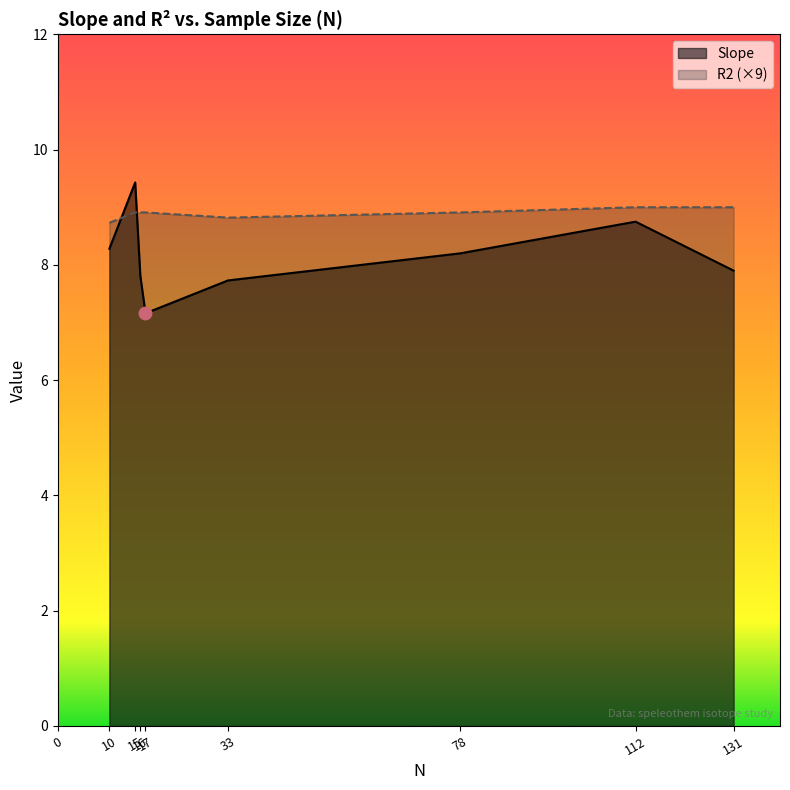

Which series has the largest total across all categories?

R2 (×9)